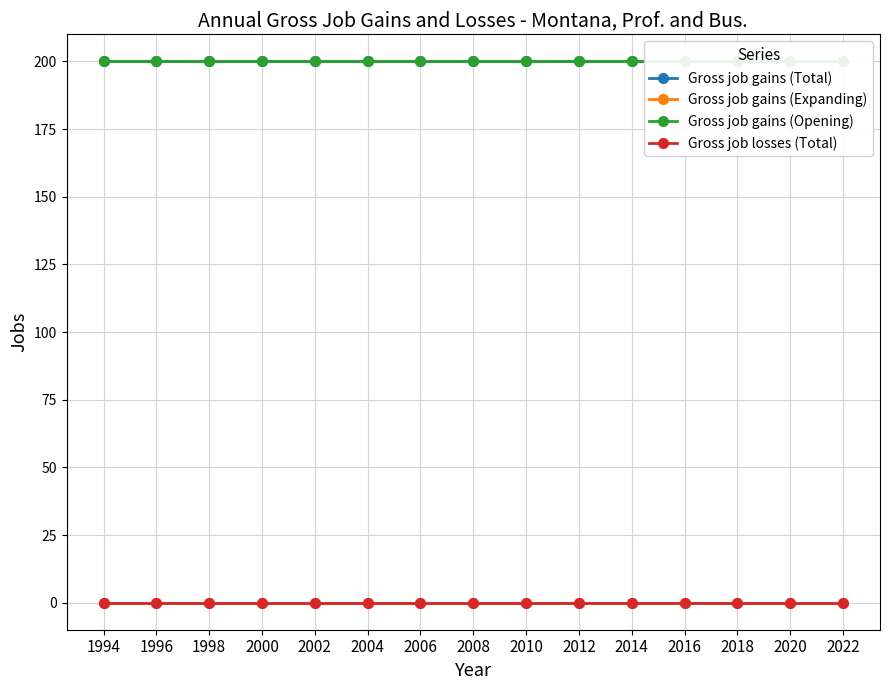

What is the spread (max minus min) of values at 2018?

200